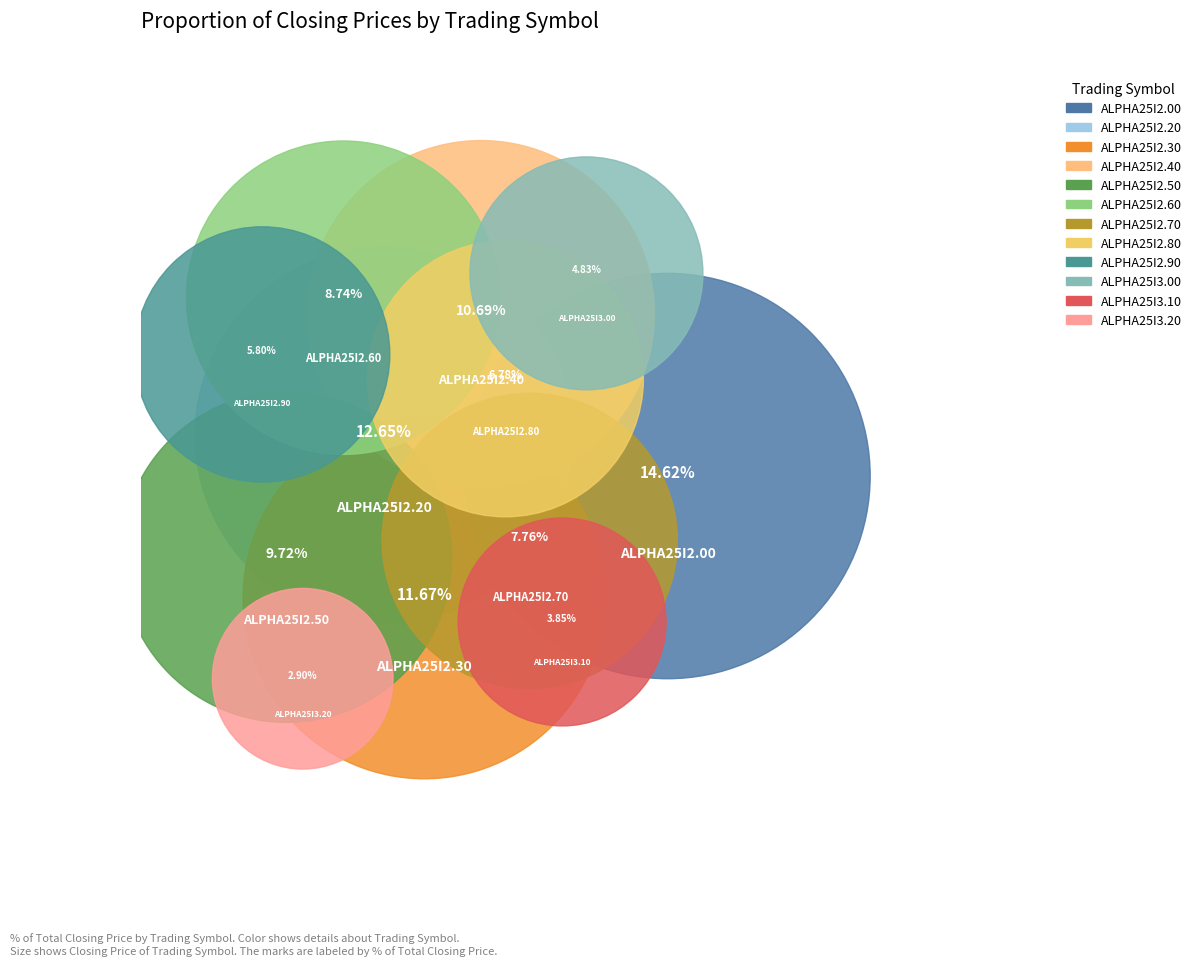

How many slices are in this pie chart?

12